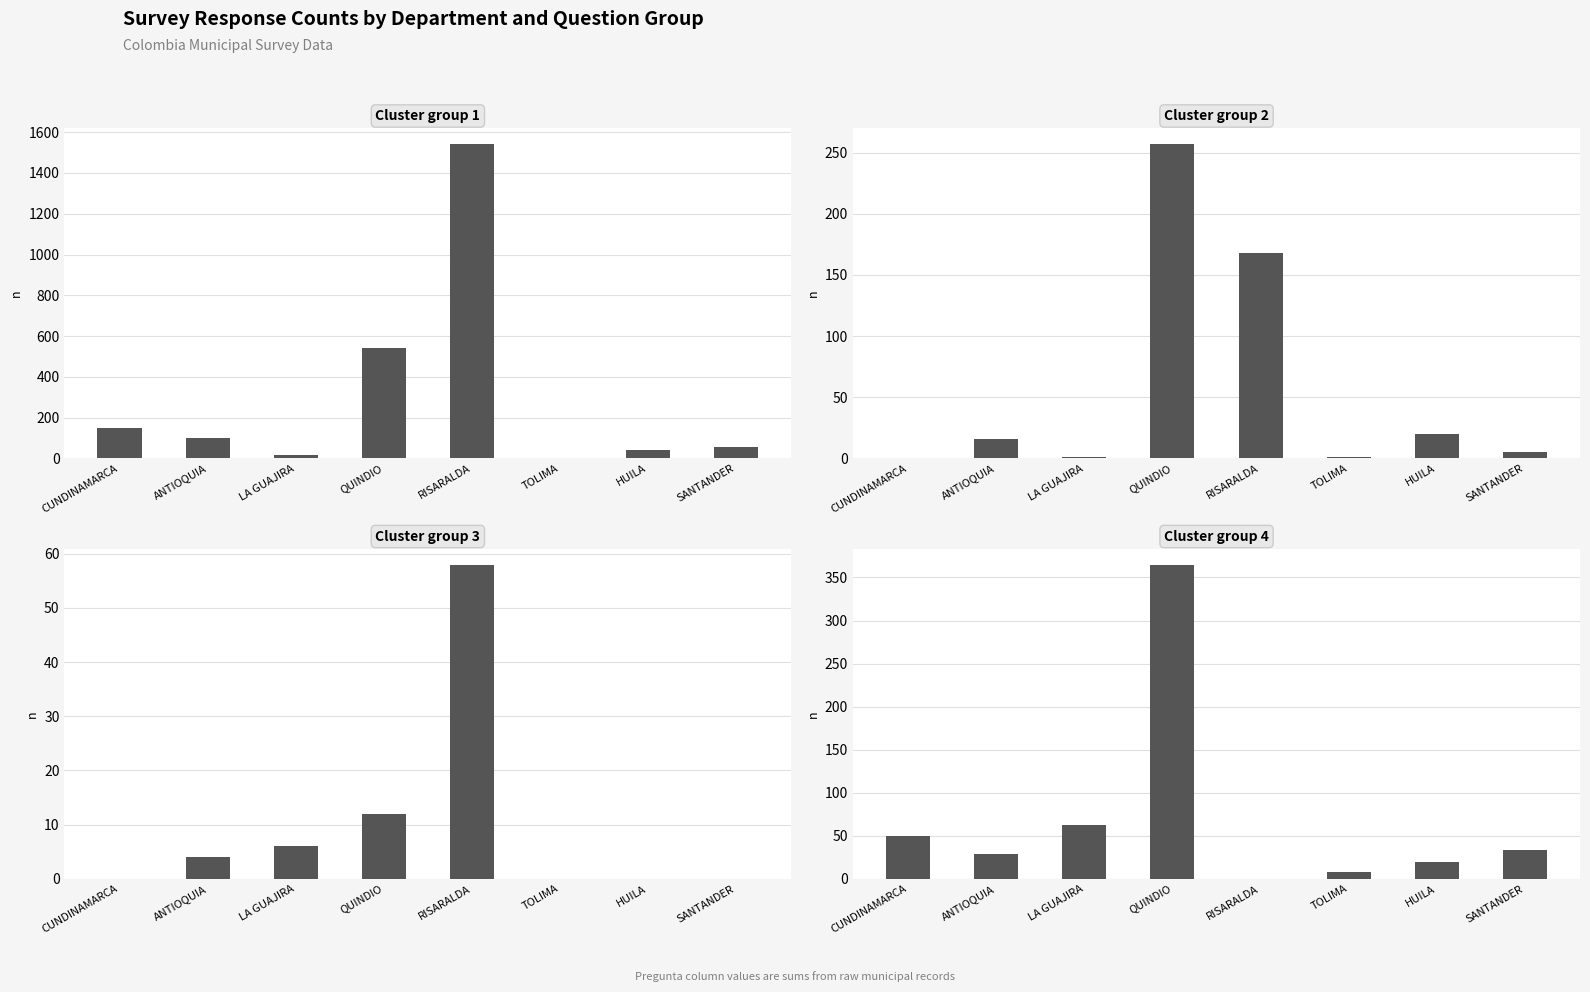

What is the spread (max minus min) of values at QUINDIO?

527